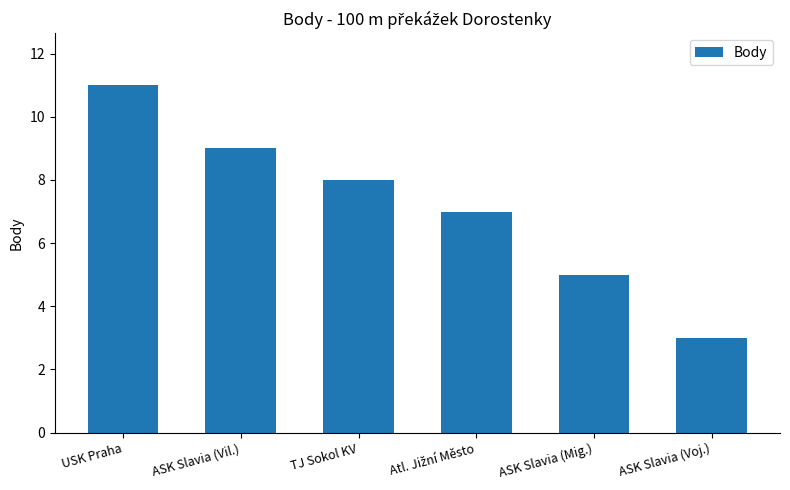

What is the average value?

7